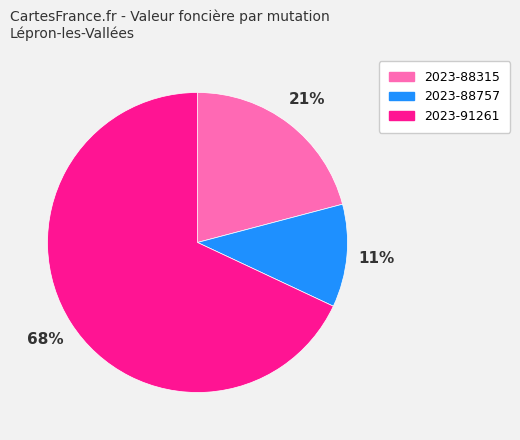

To the nearest percent, what portion does 2023-88315 represent?

21%